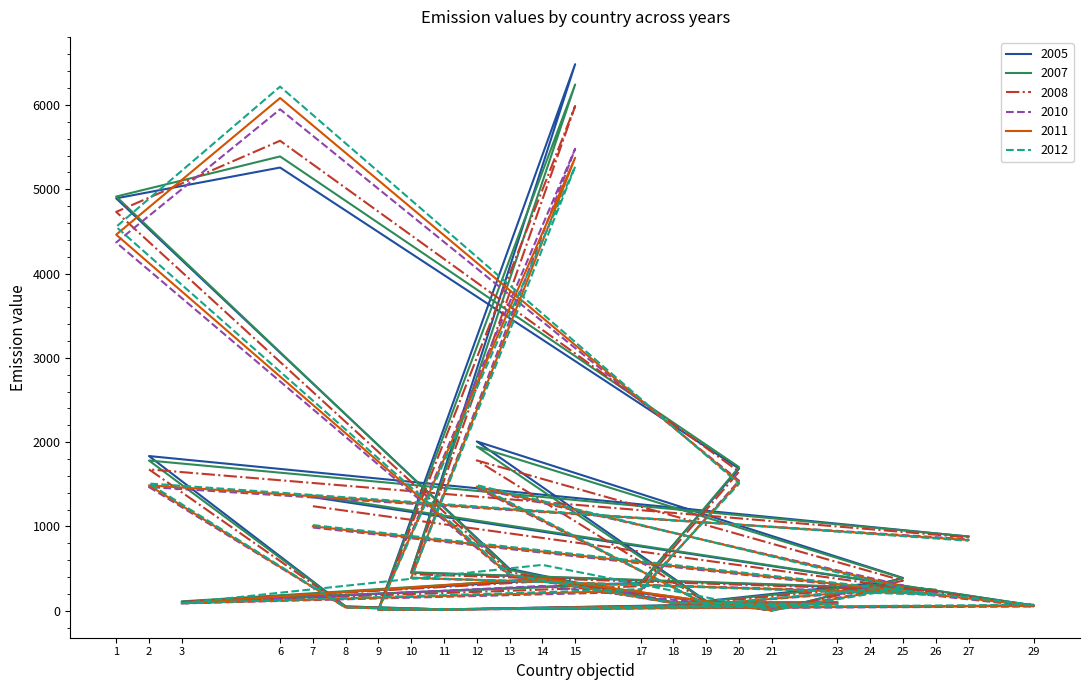

How many data points in 2010 are less than 294?

12